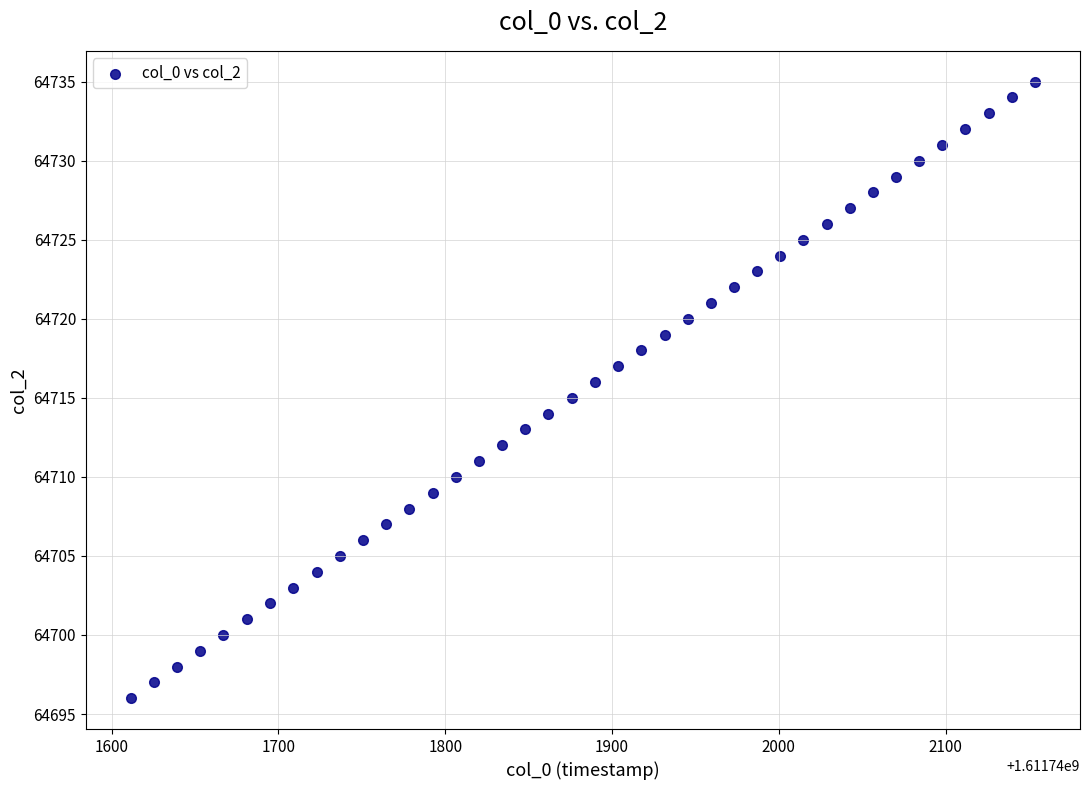

What is the range of Y values (max minus min)?

39